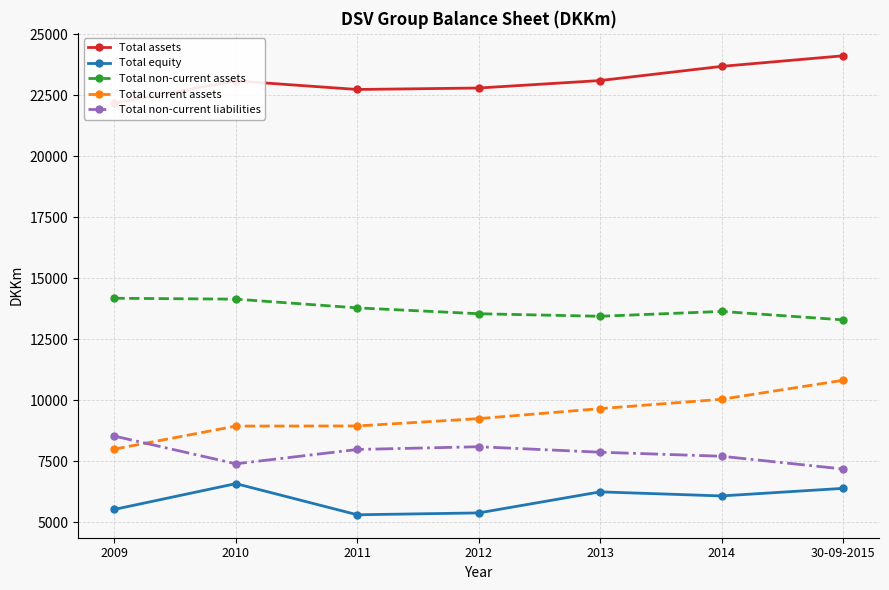

At which label does Total non-current liabilities reach its minimum?

30-09-2015